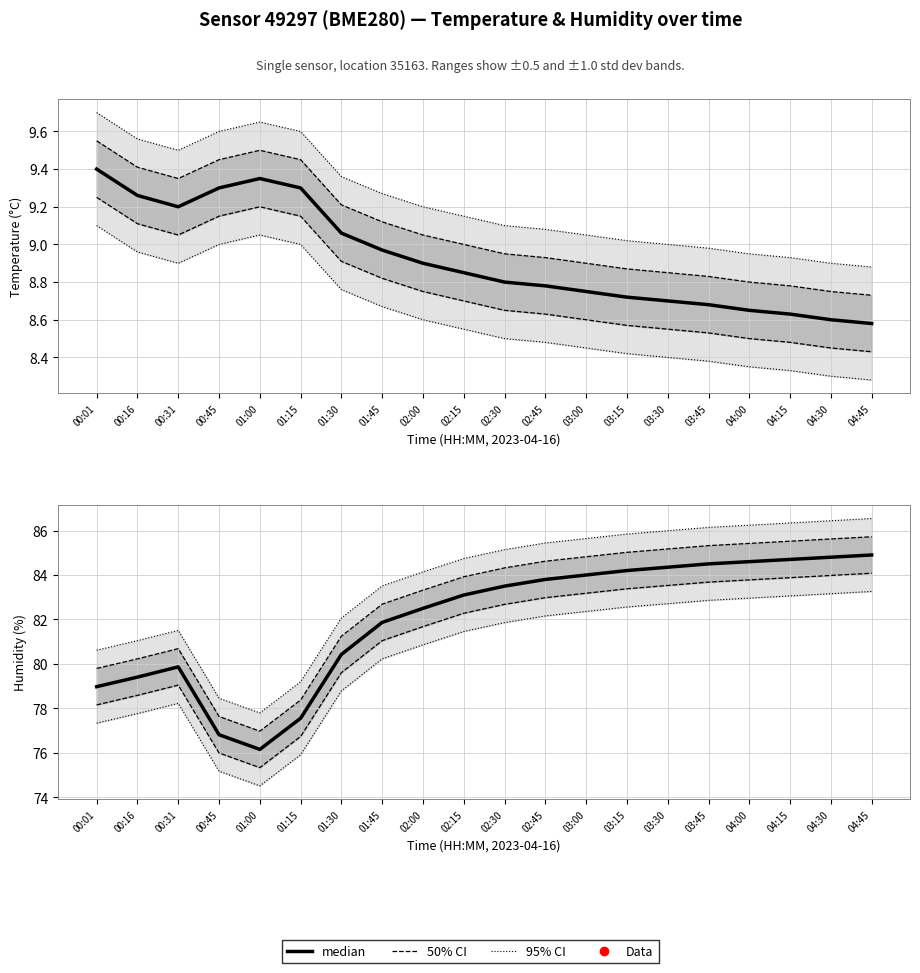

Is this an area chart (filled region under the line)?

No